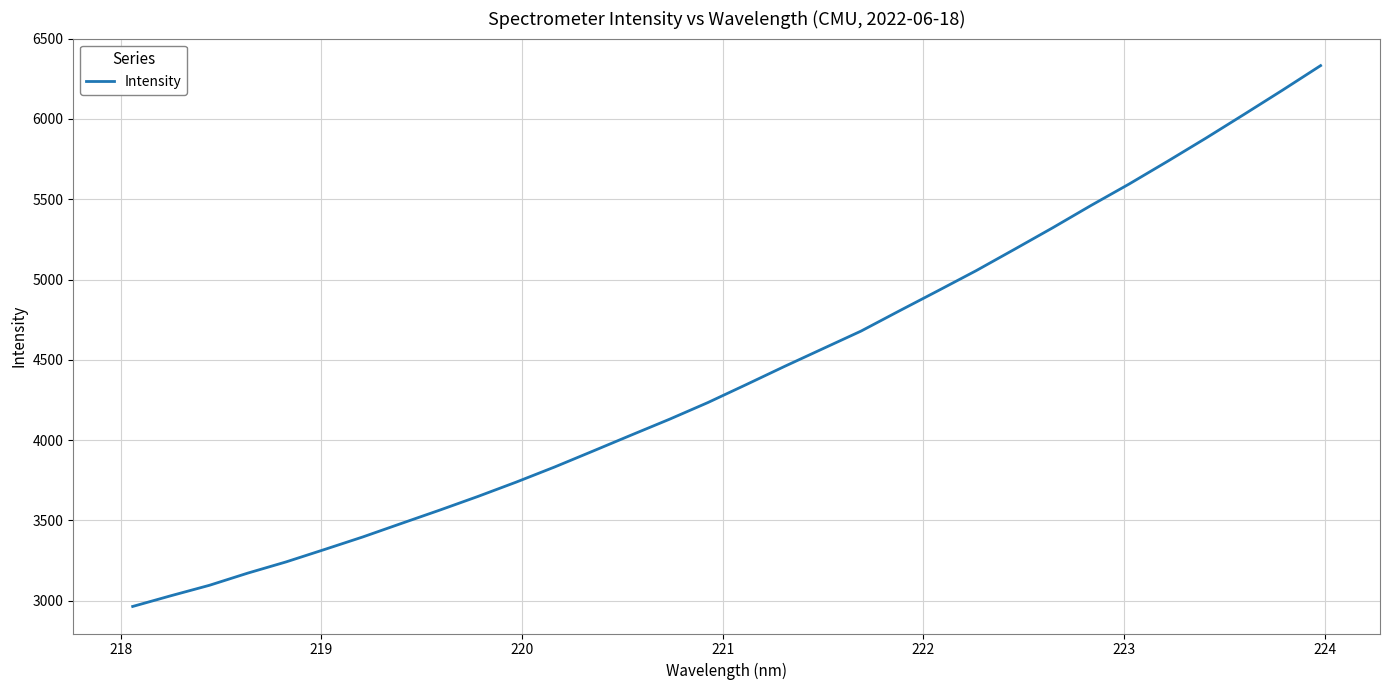

What is the minimum value shown in the chart?

2963.9